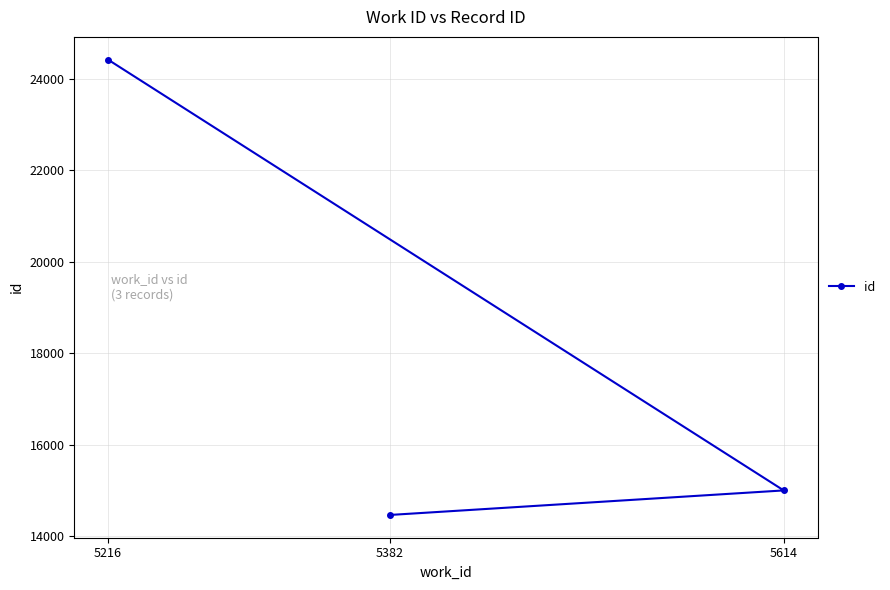

Read the value at 5382.

14468